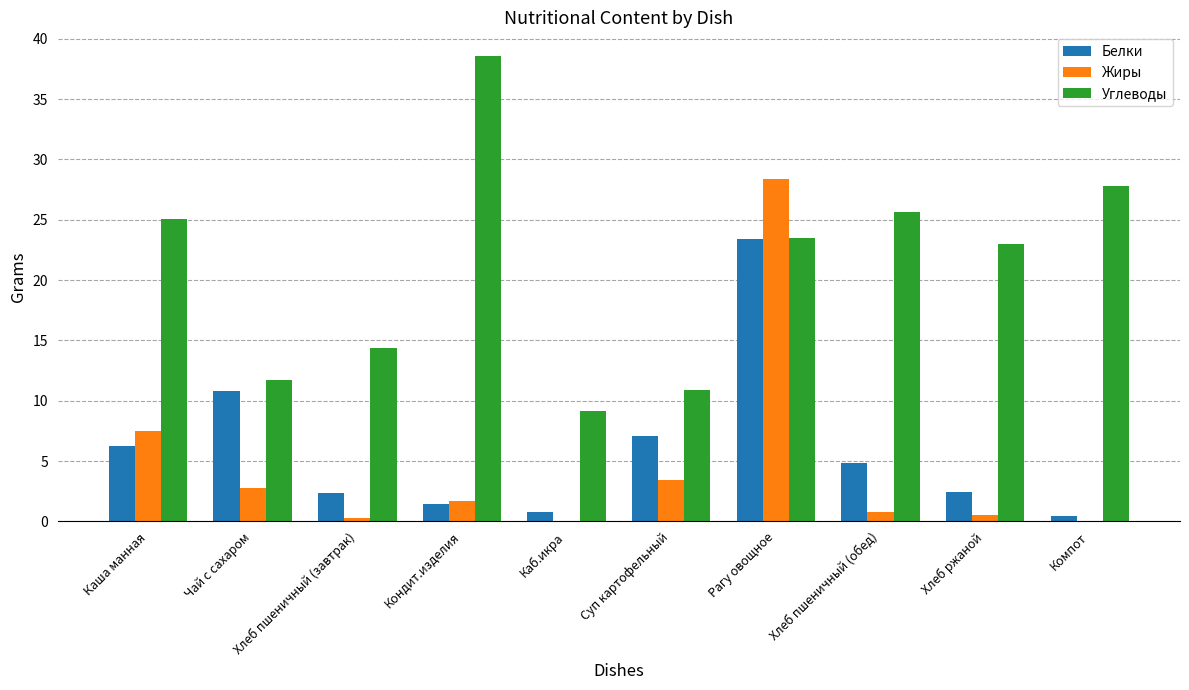

What is the sum of the Жиры values at Кондит.изделия and Чай с сахаром?

4.5